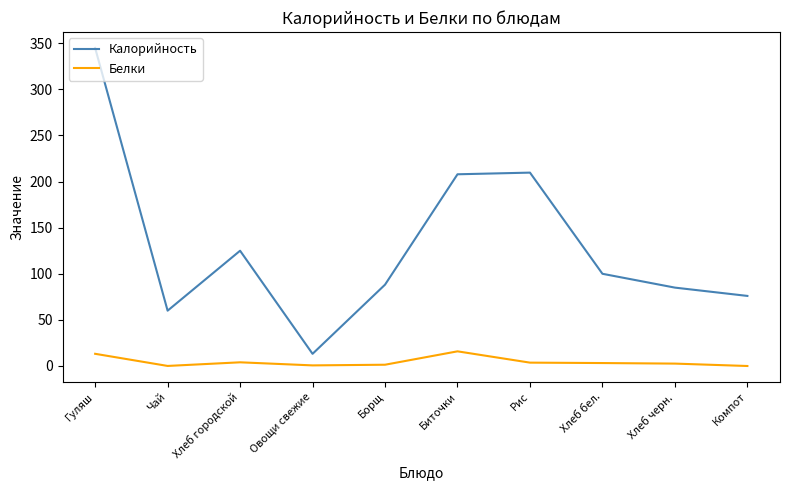

What is the spread (max minus min) of values at Хлеб бел.?

96.8